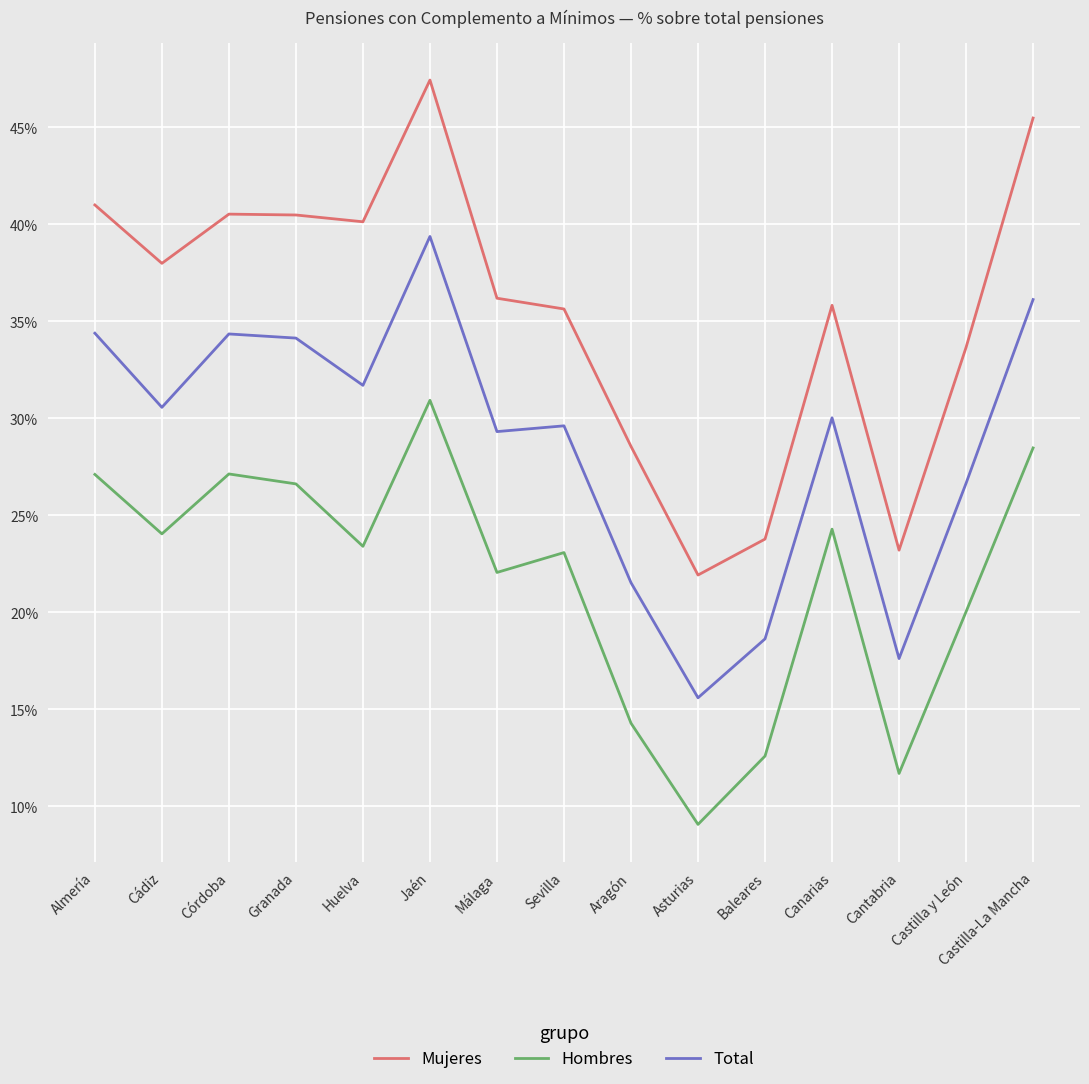

Does the chart have visible grid lines?

Yes